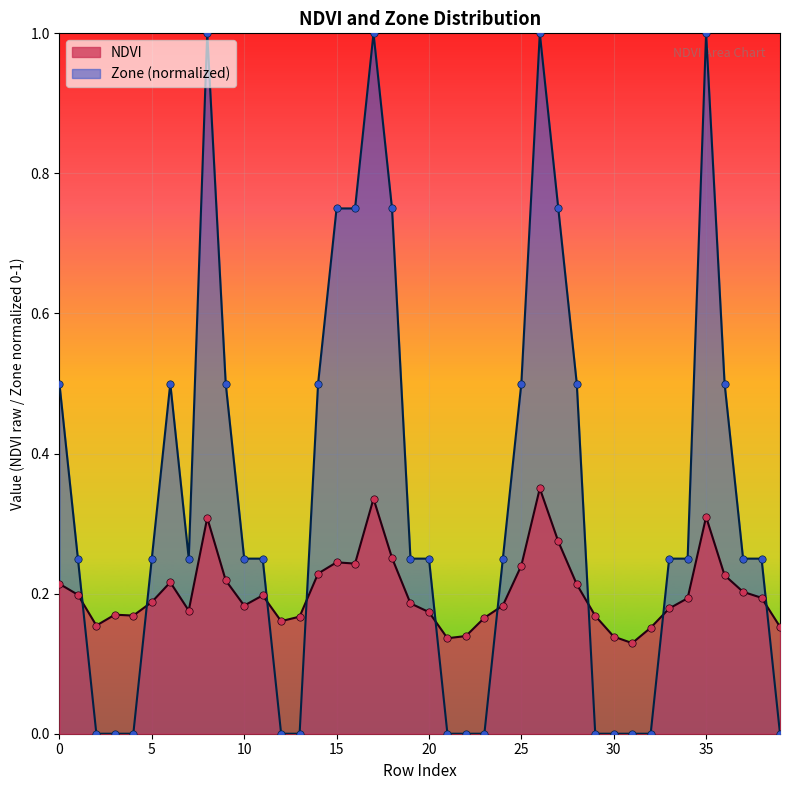

What is the total value across all series at 4?

0.2